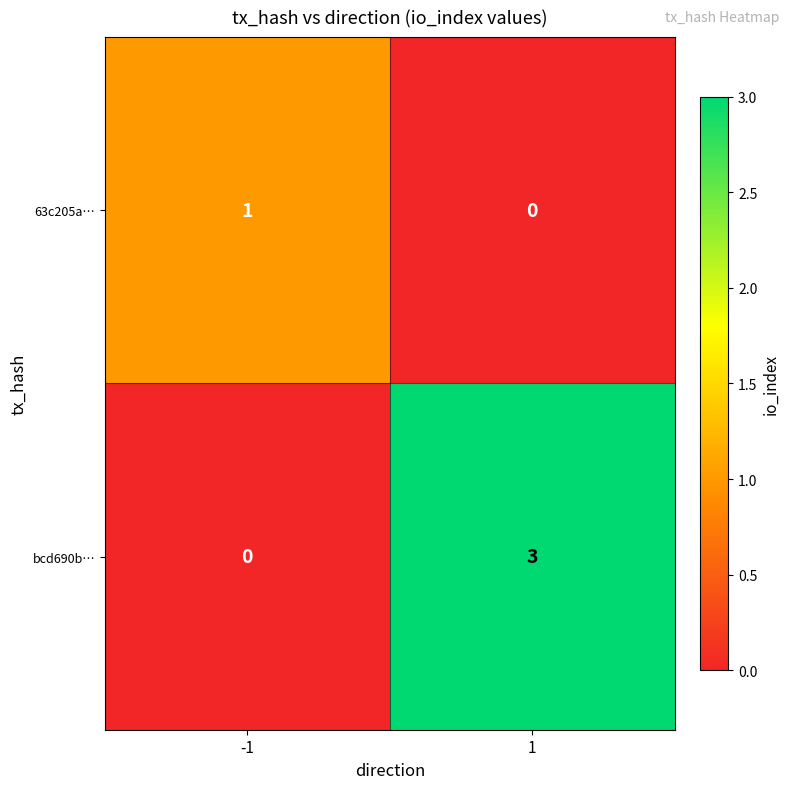

Between -1 and 1, which series saw the biggest shift?

bcd690b…